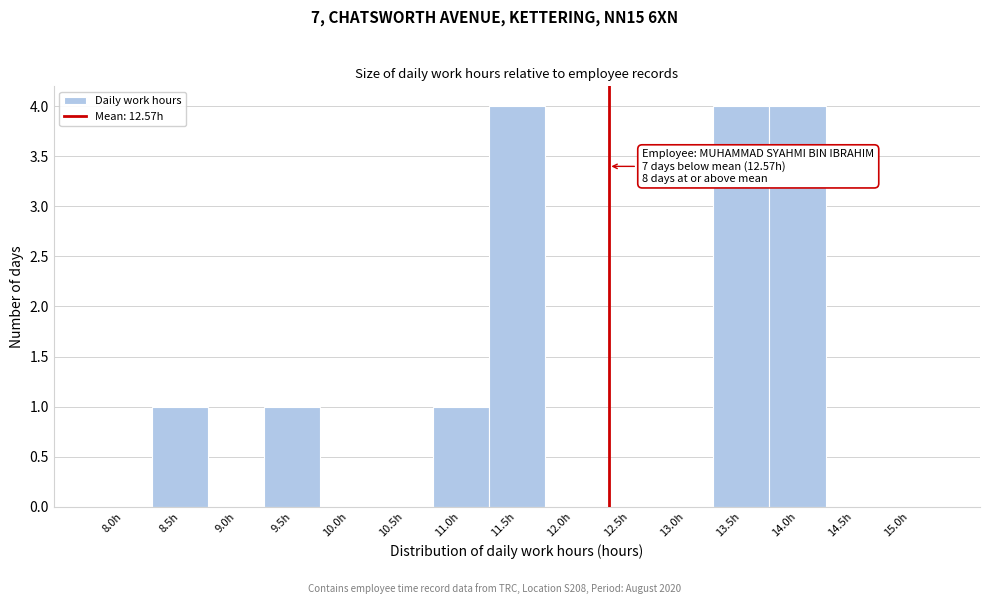

Reading left to right, what are all the values shown in this chart?

8.0h=0	8.5h=1	9.0h=0	9.5h=1	10.0h=0	10.5h=0	11.0h=1	11.5h=4	12.0h=0	12.5h=0	13.0h=0	13.5h=4	14.0h=4	14.5h=0	15.0h=0